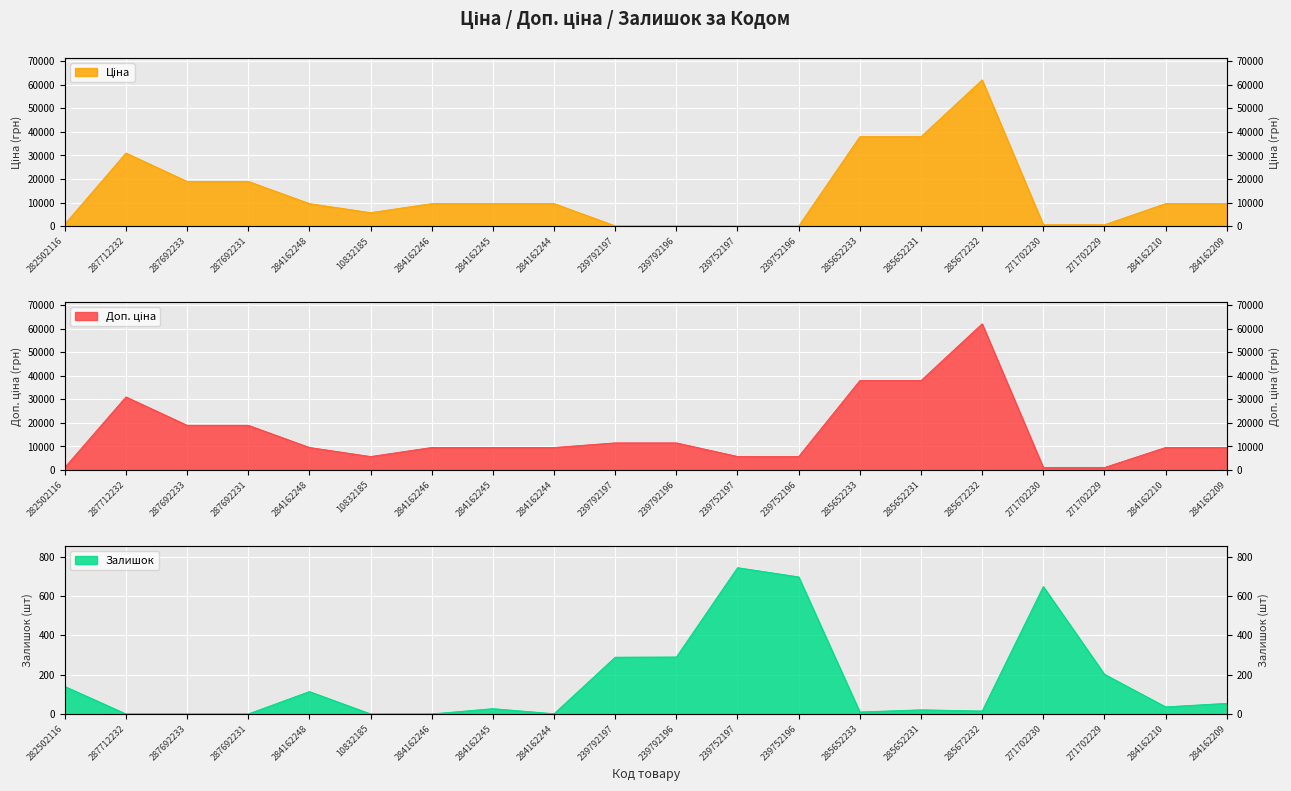

True or false: Залишок has more than 0 interior local peaks.

True